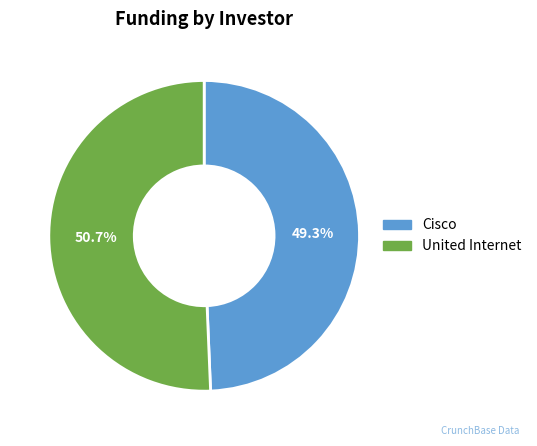

Is it true that Cisco is 39% of the pie?

False